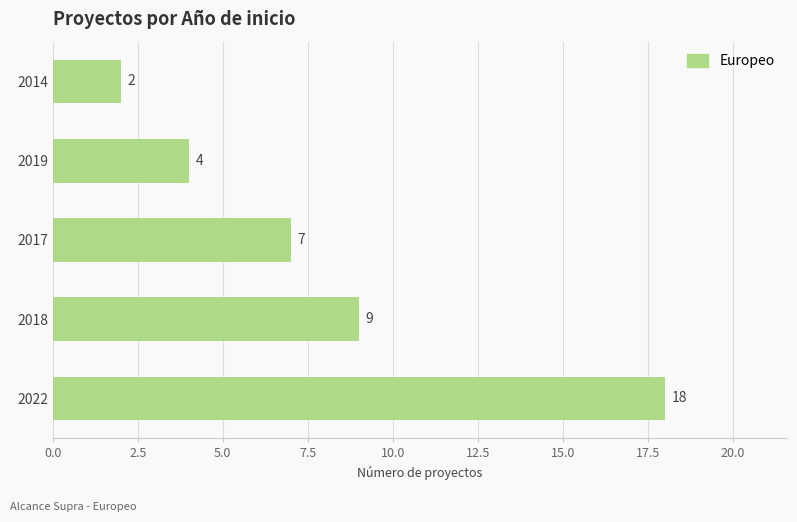

How many distinct data groups are displayed?

1